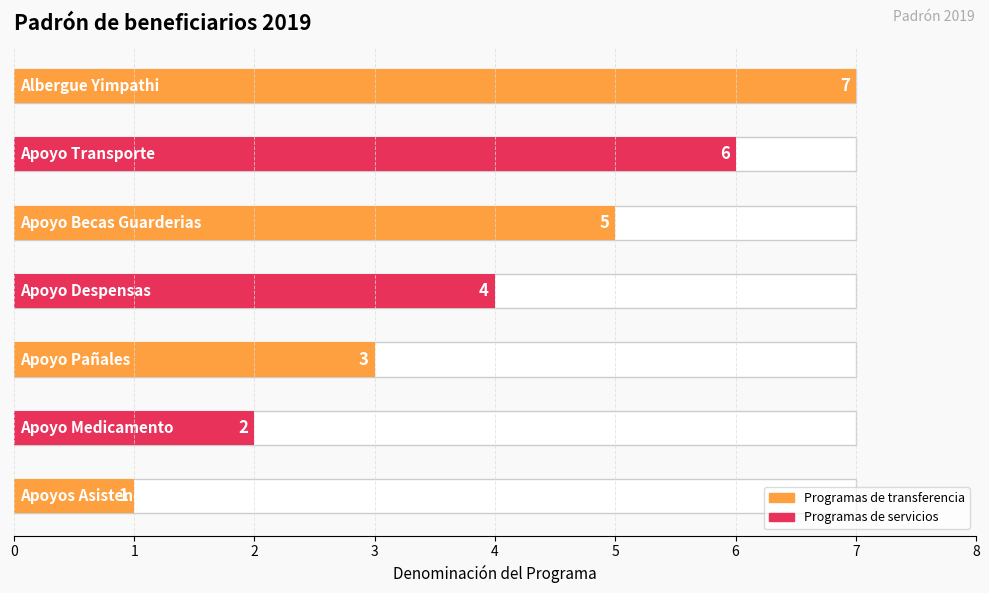

At which label is the value closest to 4?

Apoyo Despensas